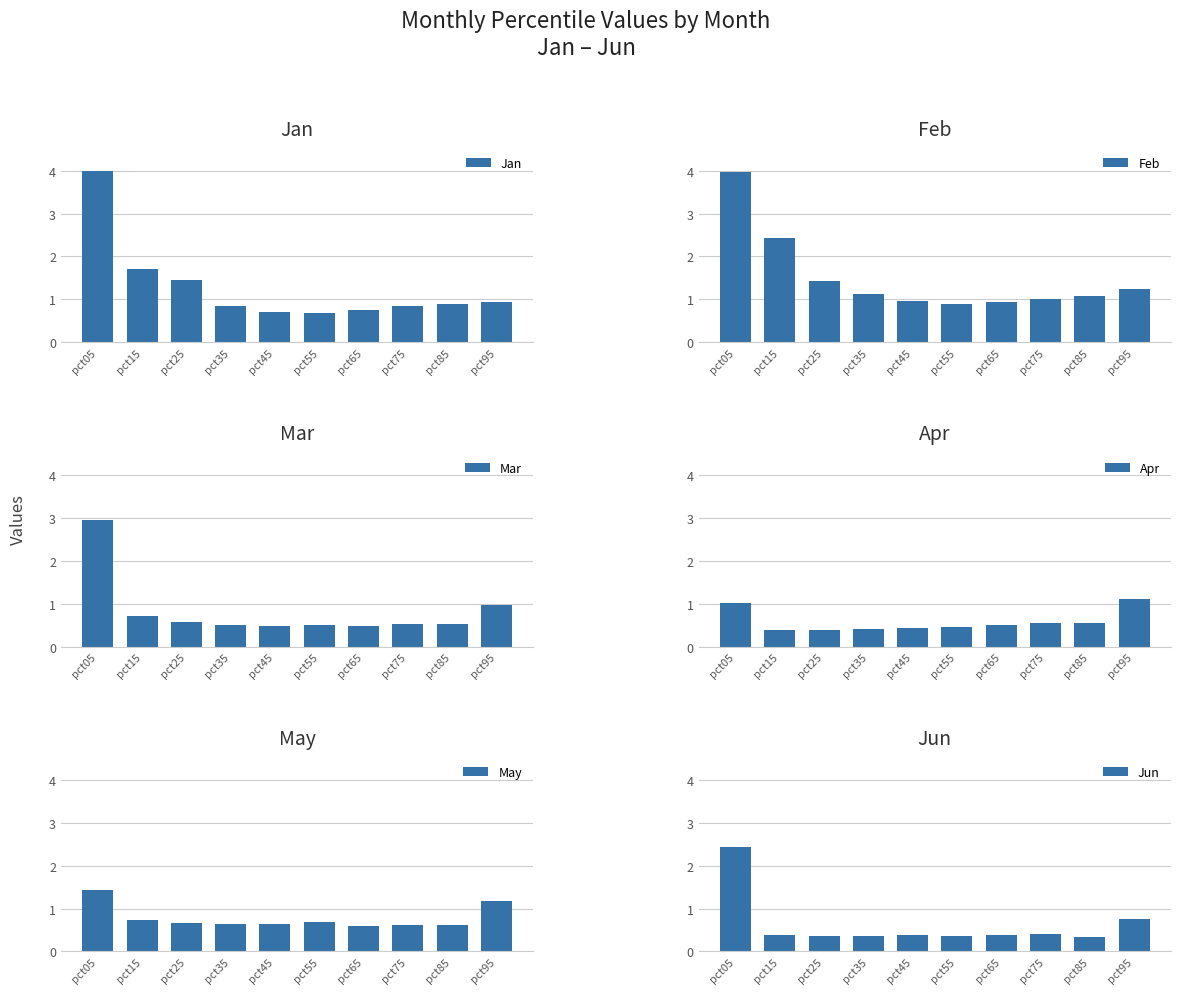

What is the total value across all series at pct25?

4.9